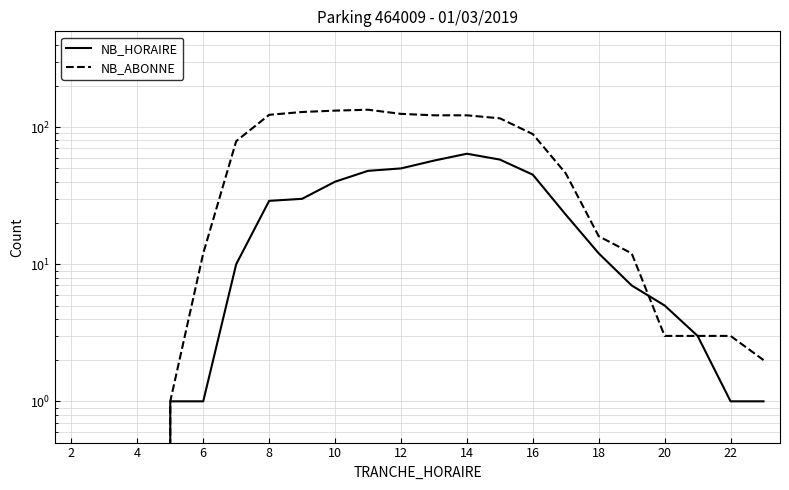

Is this an area chart (filled region under the line)?

No